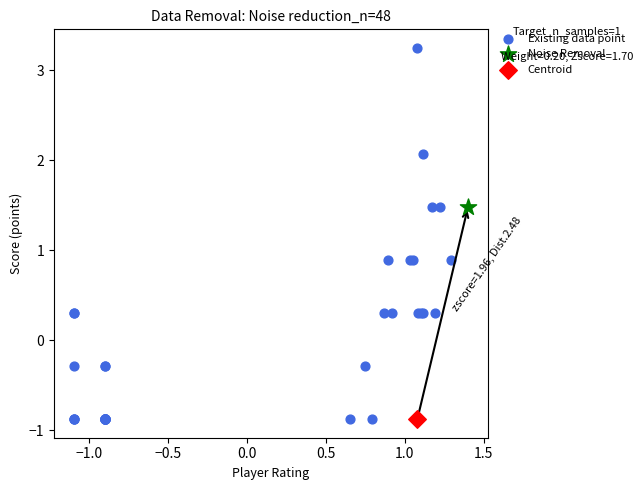

What are all the series names shown in the legend?

Existing data point, Noise Removal, Centroid